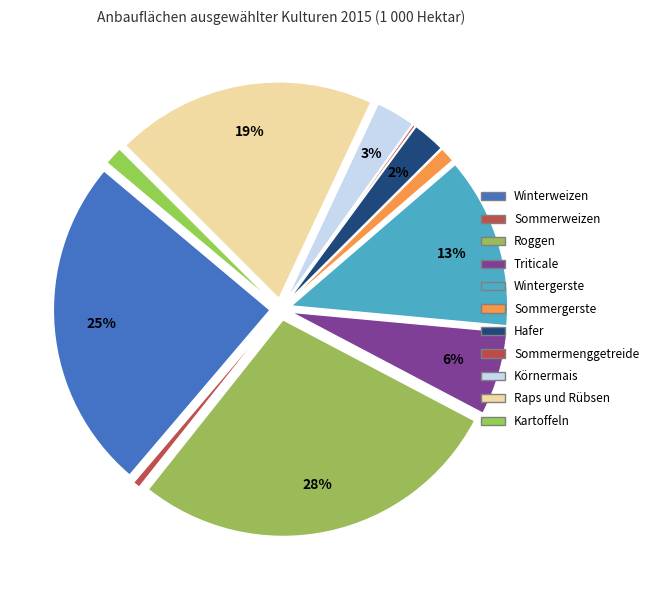

Count the number of slices in the pie.

11